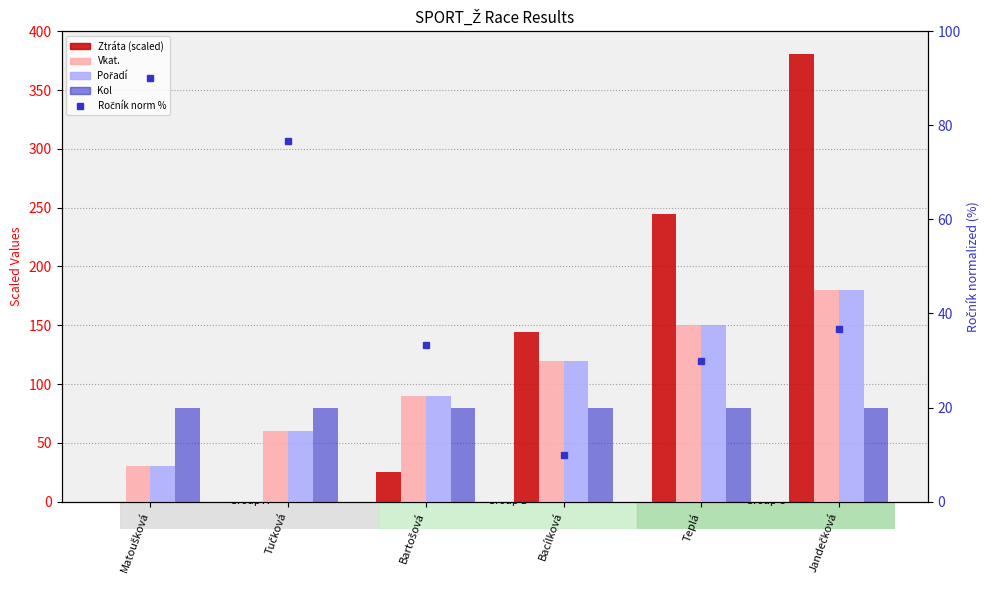

The value of Pořadí (scaled) at Jandečková is 180.0. True or false?

True